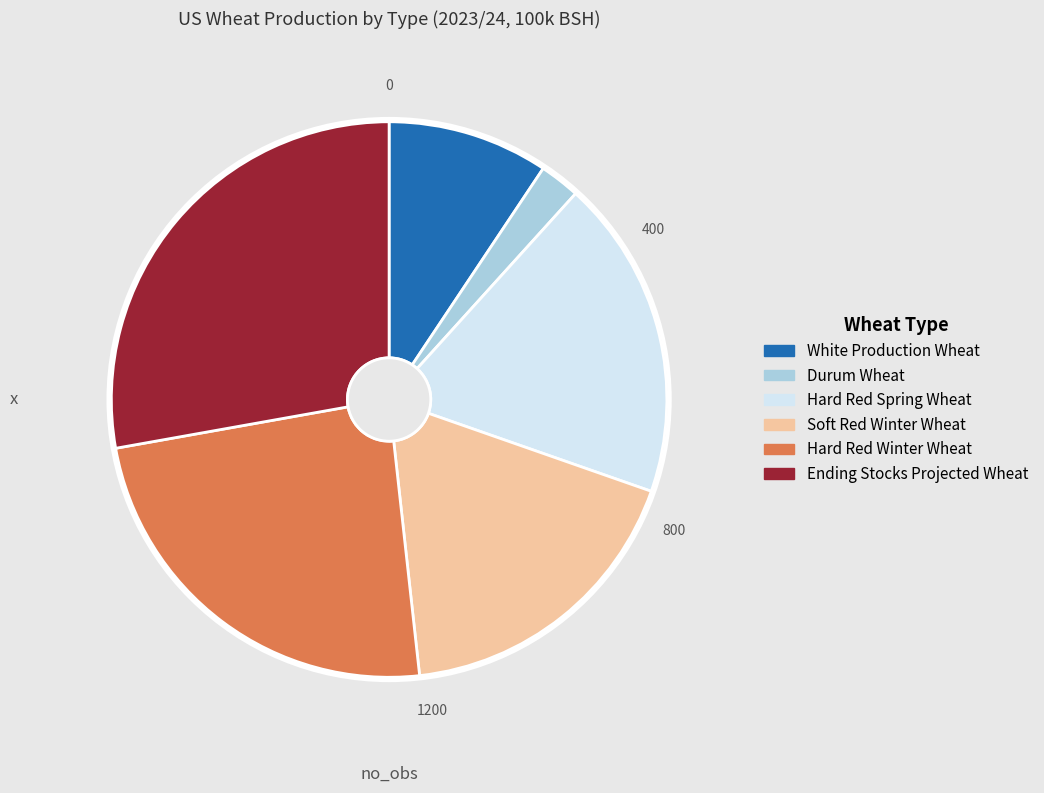

Count the number of slices in the pie.

6